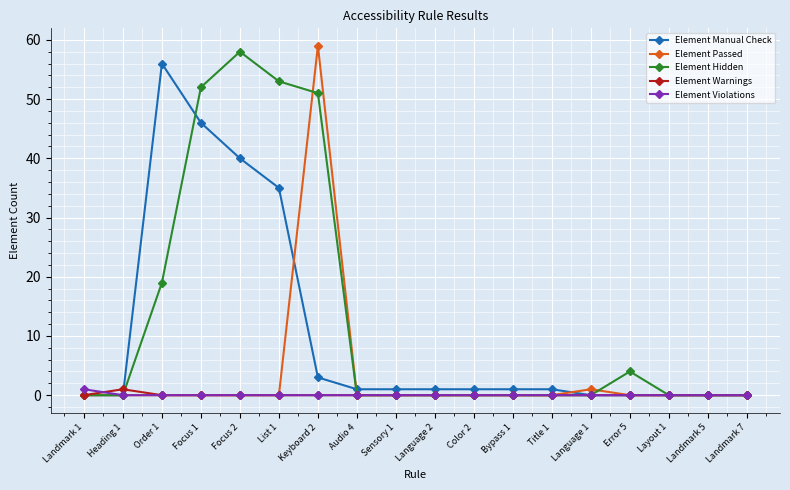

Reading right to left, transcribe all the data shown in this chart.

Element Manual Check: Landmark 7=0	Landmark 5=0	Layout 1=0	Error 5=0	Language 1=0	Title 1=1	Bypass 1=1	Color 2=1	Language 2=1	Sensory 1=1	Audio 4=1	Keyboard 2=3	List 1=35	Focus 2=40	Focus 1=46	Order 1=56	Heading 1=0	Landmark 1=0
Element Passed: Landmark 7=0	Landmark 5=0	Layout 1=0	Error 5=0	Language 1=1	Title 1=0	Bypass 1=0	Color 2=0	Language 2=0	Sensory 1=0	Audio 4=0	Keyboard 2=59	List 1=0	Focus 2=0	Focus 1=0	Order 1=0	Heading 1=0	Landmark 1=0
Element Hidden: Landmark 7=0	Landmark 5=0	Layout 1=0	Error 5=4	Language 1=0	Title 1=0	Bypass 1=0	Color 2=0	Language 2=0	Sensory 1=0	Audio 4=0	Keyboard 2=51	List 1=53	Focus 2=58	Focus 1=52	Order 1=19	Heading 1=0	Landmark 1=0
Element Warnings: Landmark 7=0	Landmark 5=0	Layout 1=0	Error 5=0	Language 1=0	Title 1=0	Bypass 1=0	Color 2=0	Language 2=0	Sensory 1=0	Audio 4=0	Keyboard 2=0	List 1=0	Focus 2=0	Focus 1=0	Order 1=0	Heading 1=1	Landmark 1=0
Element Violations: Landmark 7=0	Landmark 5=0	Layout 1=0	Error 5=0	Language 1=0	Title 1=0	Bypass 1=0	Color 2=0	Language 2=0	Sensory 1=0	Audio 4=0	Keyboard 2=0	List 1=0	Focus 2=0	Focus 1=0	Order 1=0	Heading 1=0	Landmark 1=1